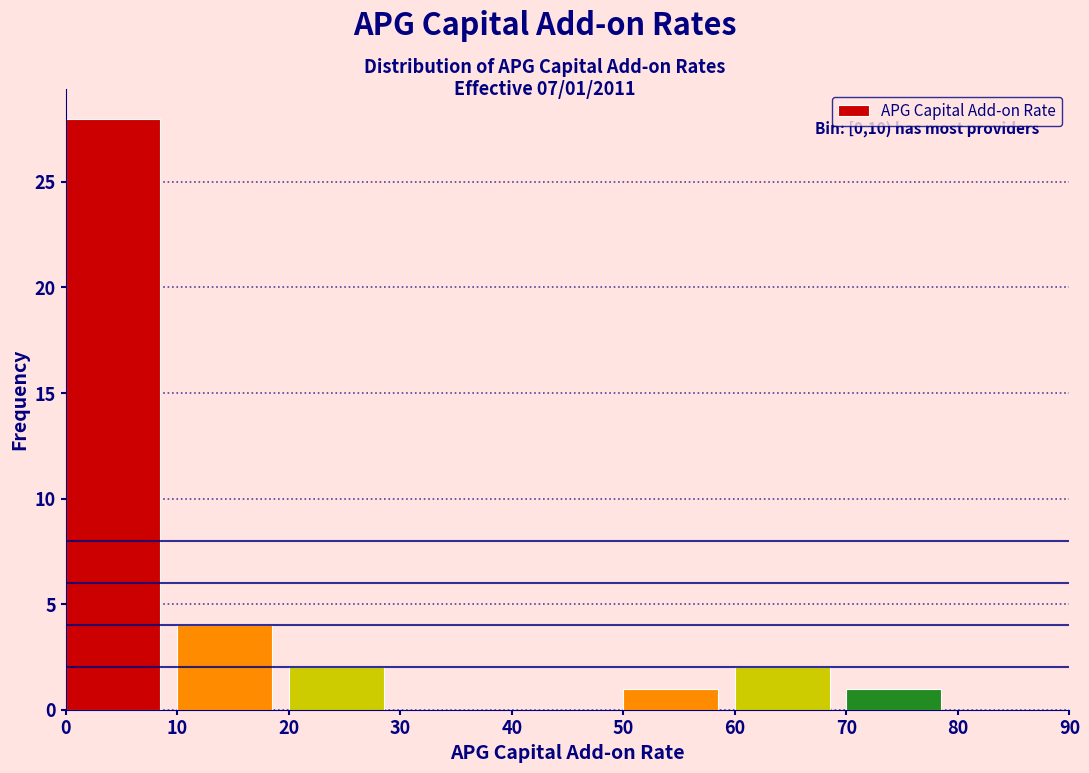

Over which range of the x-axis is the bar tallest?

0 to 10